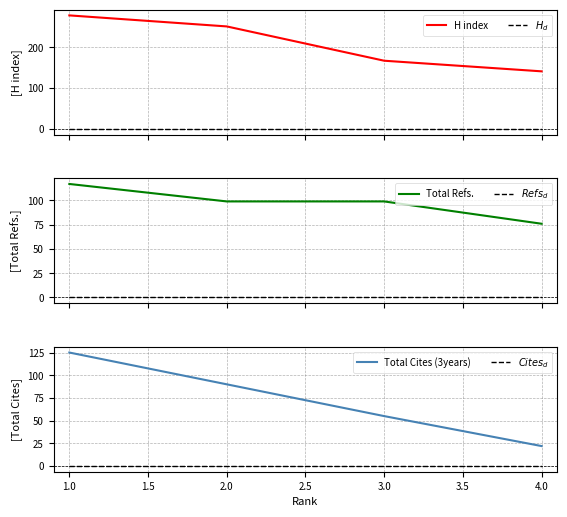

Is it true that Total Cites (3years) equals 22 at 4.0?

True